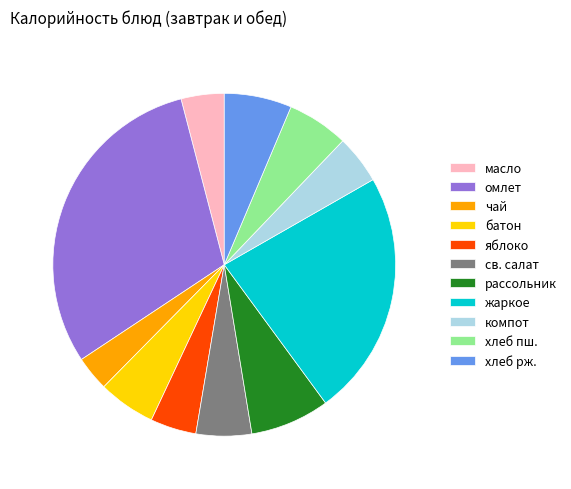

True or false: хлеб пш. accounts for 6% of the total.

True